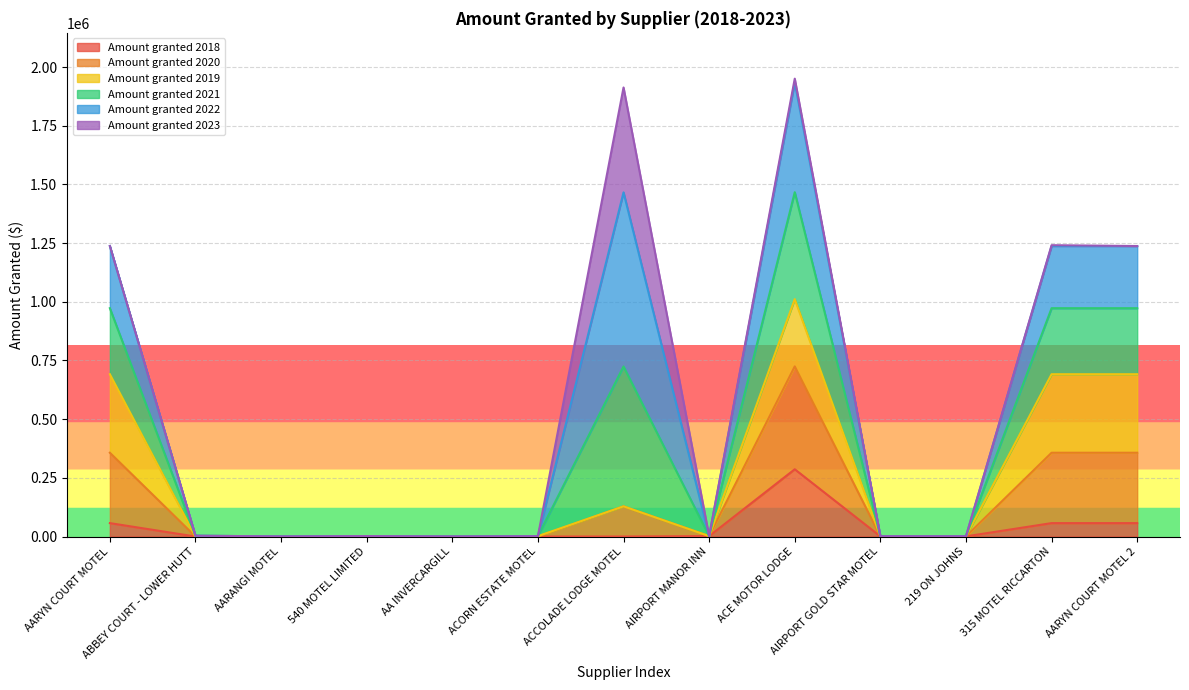

Is it true that Amount granted 2018 equals 0 at ABBEY COURT - LOWER HUTT?

True